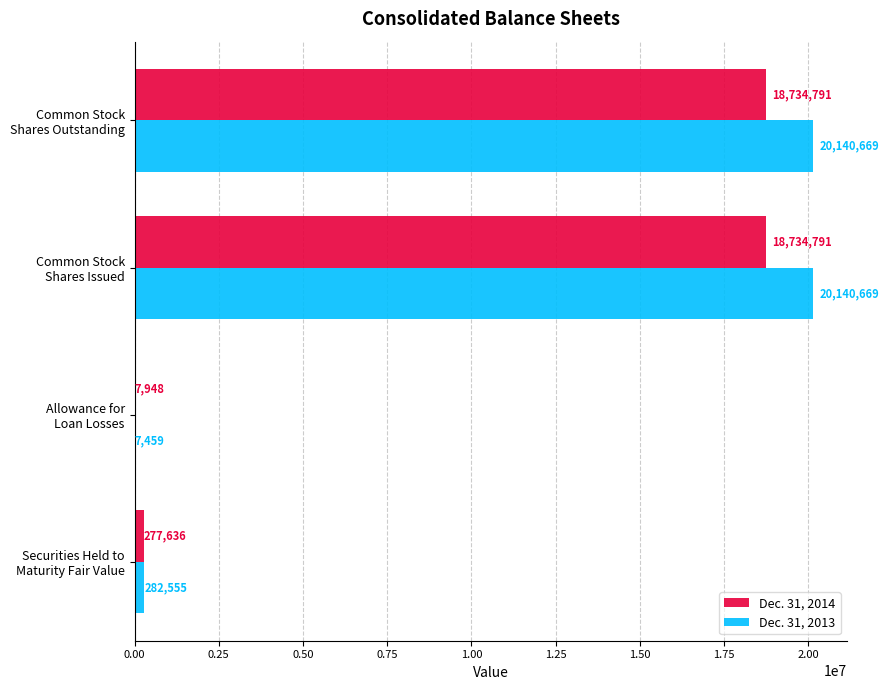

What is the highest value of the Dec. 31, 2013 series?

20140669